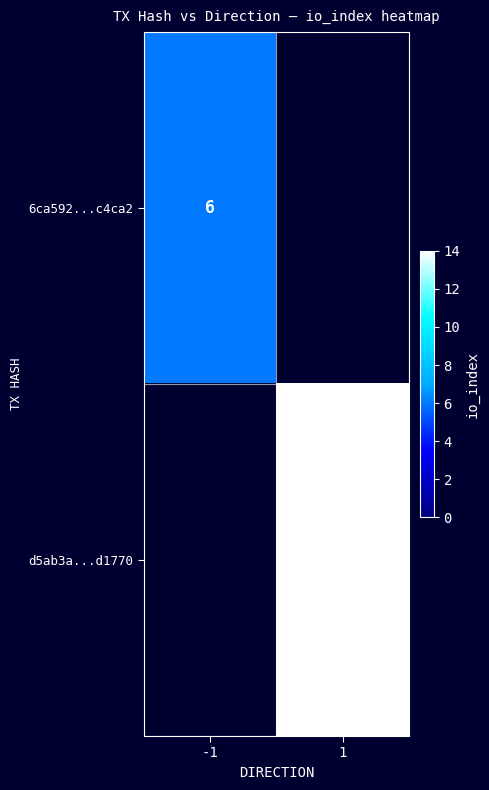

The value of d5ab3a...d1770 at 1 is 20. True or false?

False